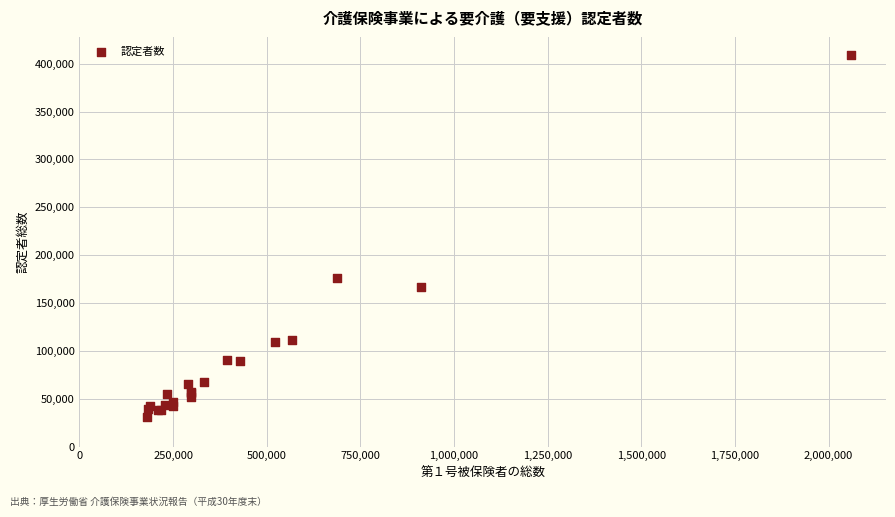

What Y value in the scatter plot is closest to 220227?

176330